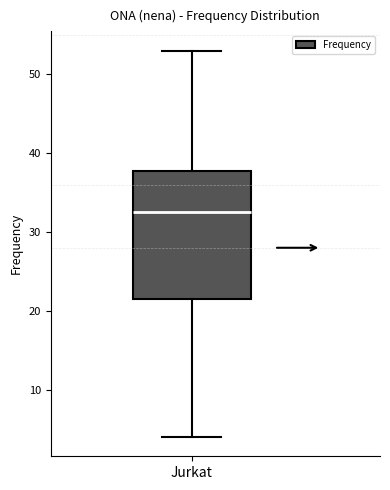

Read this box plot against the y-axis: the position of the median line, the range covered by the box, and the ends of both whiskers. The values are not printed on the chart, so give them approximately, as read against the axis.

median 33, box 22 to 38, whiskers 4 to 53